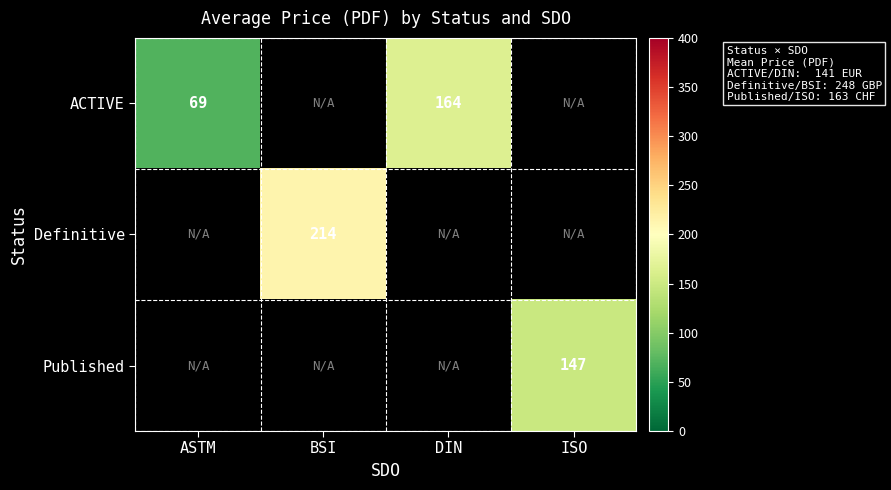

The ACTIVE series shows 54 at DIN. True or false?

False